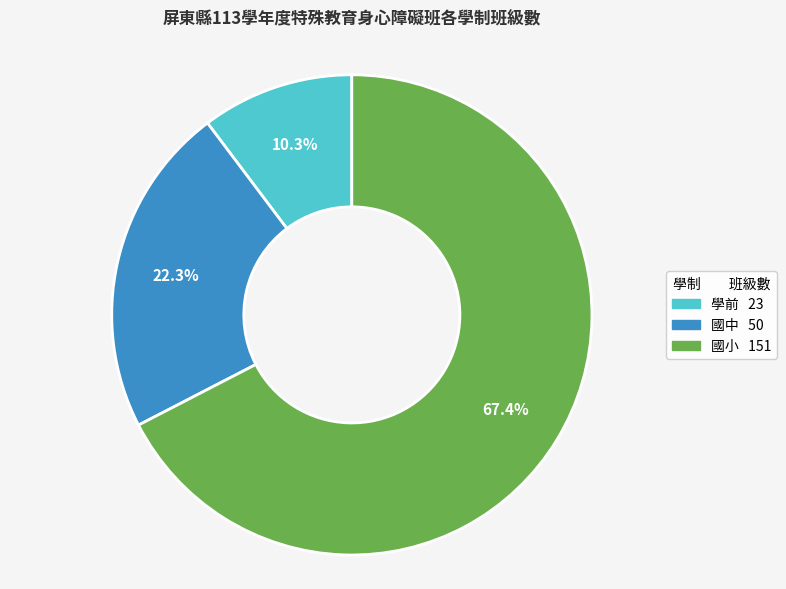

Is there any slice that represents more than half of the pie?

Yes